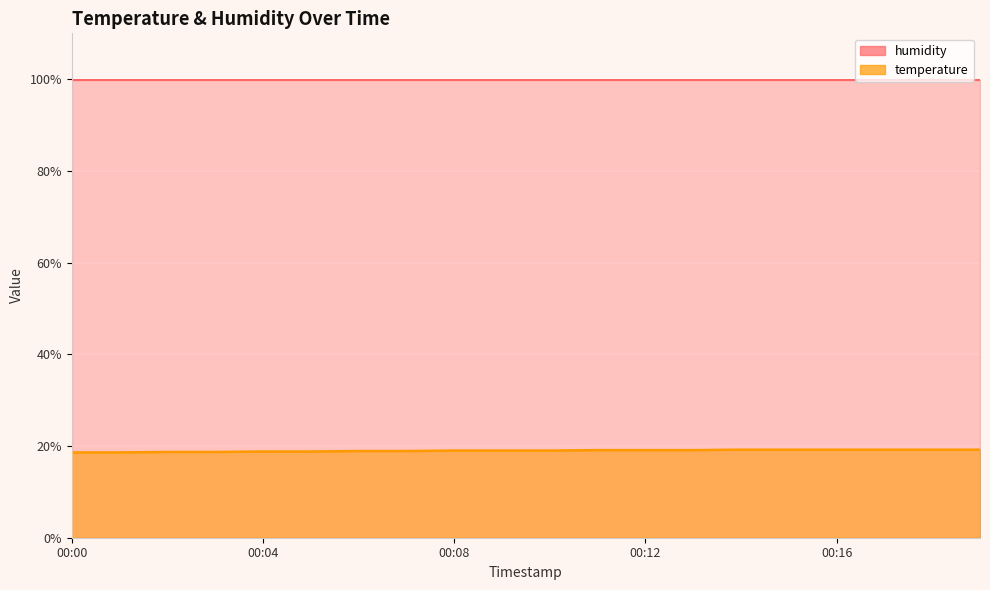

How many data points are less than 19?

8